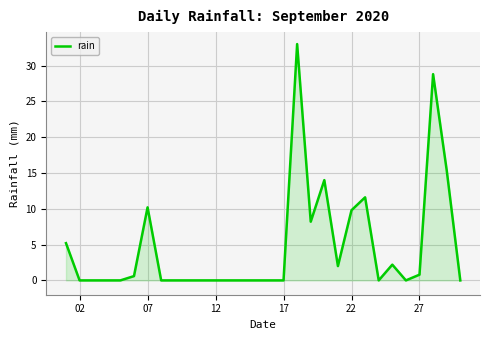

What is the greatest value displayed?

33.0